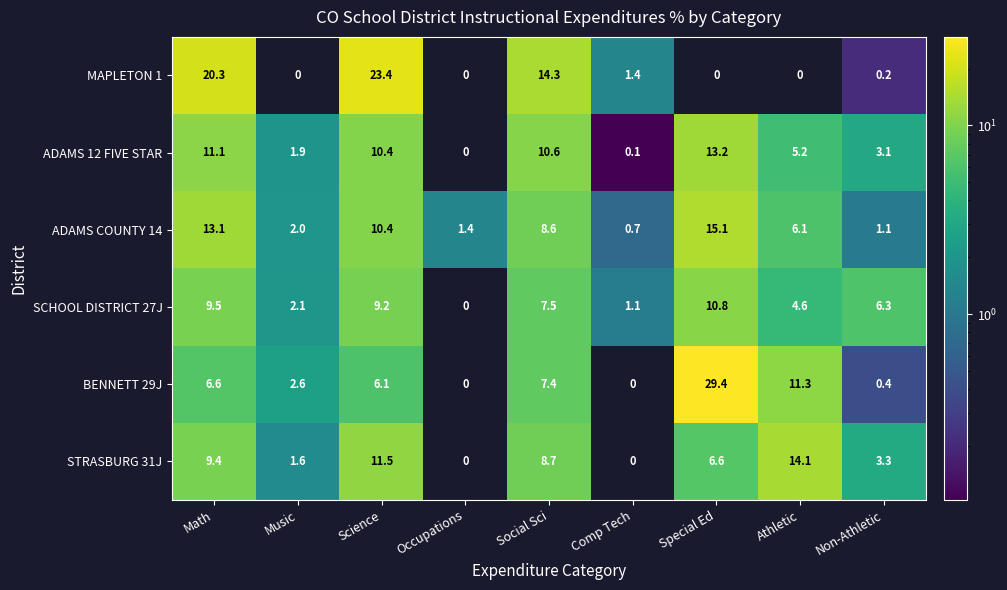

What is the average value of the BENNETT 29J series?

7.1